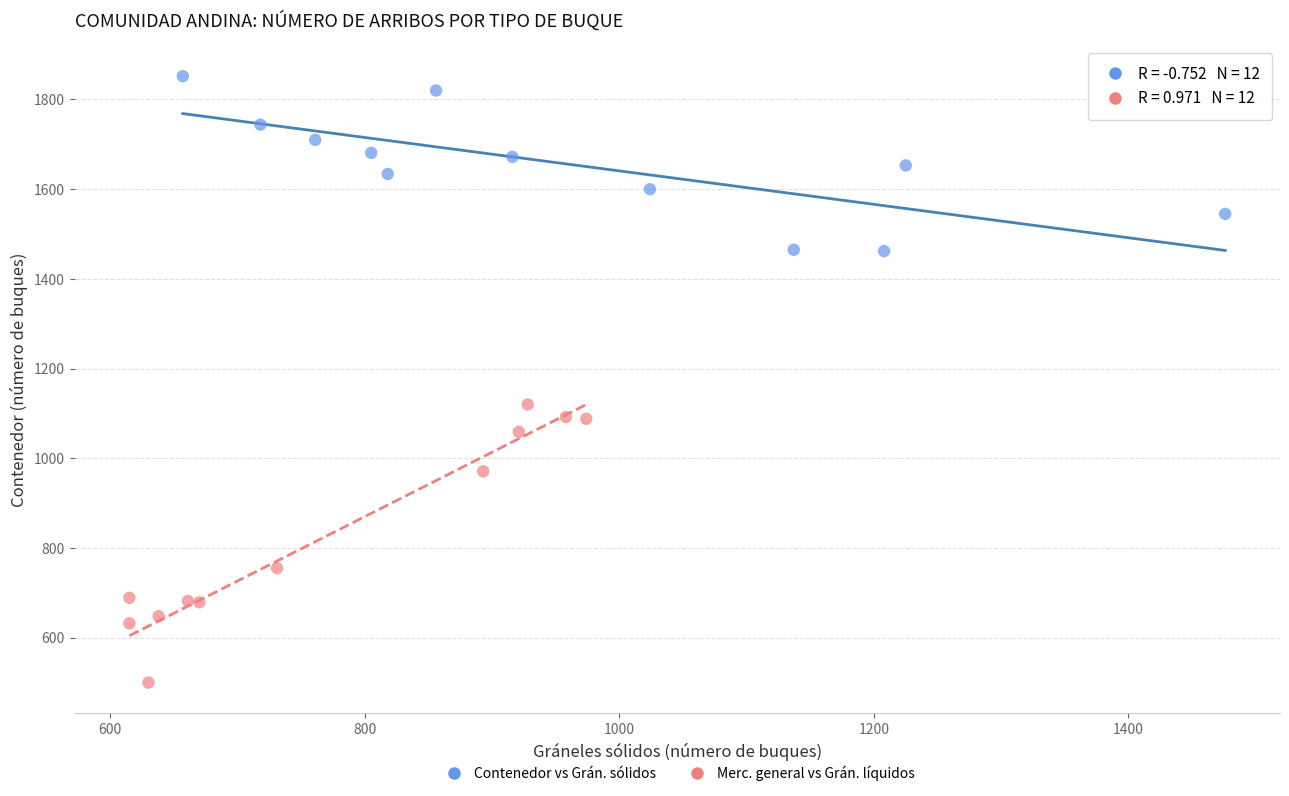

What are all the series names shown in the legend?

Contenedor vs Grán. sólidos, Merc. general vs Grán. líquidos